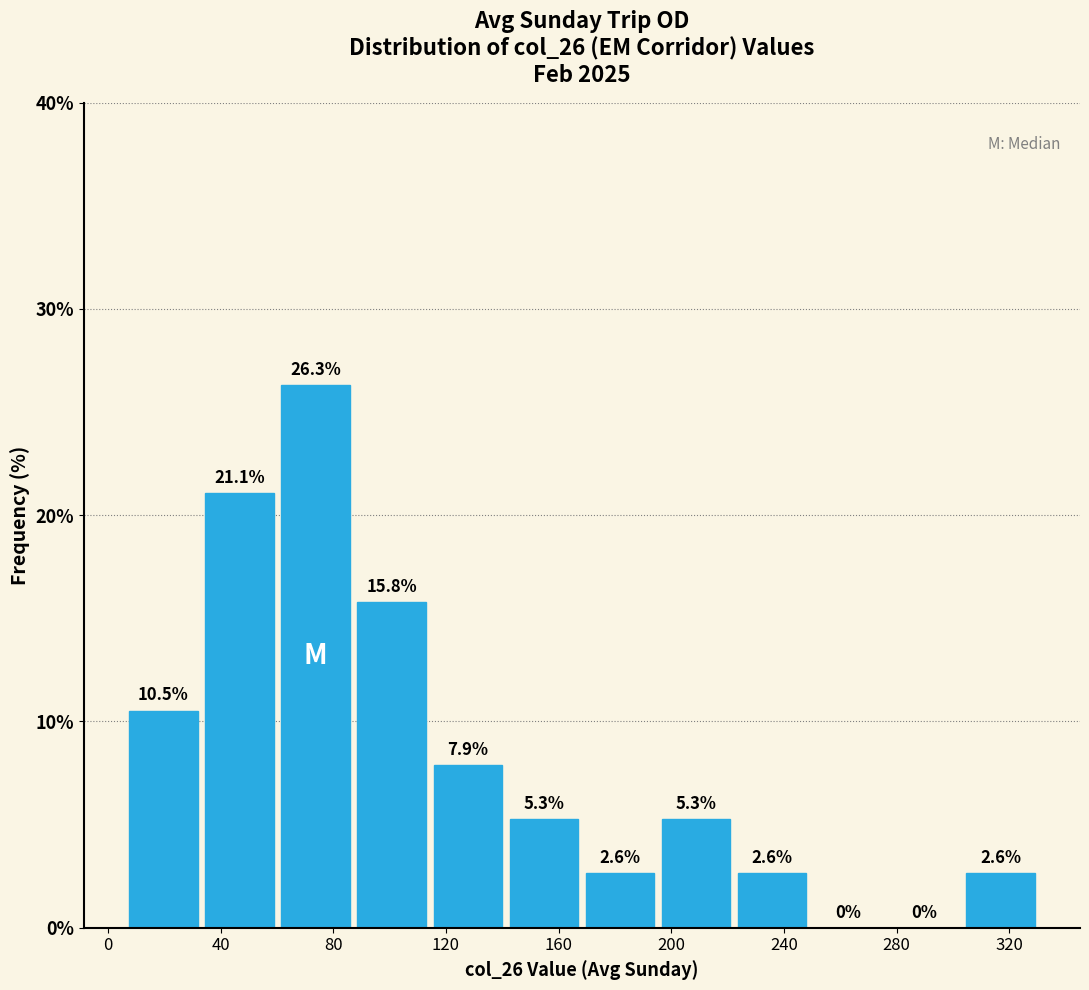

Over which range of the x-axis is the bar tallest?

60 to 90